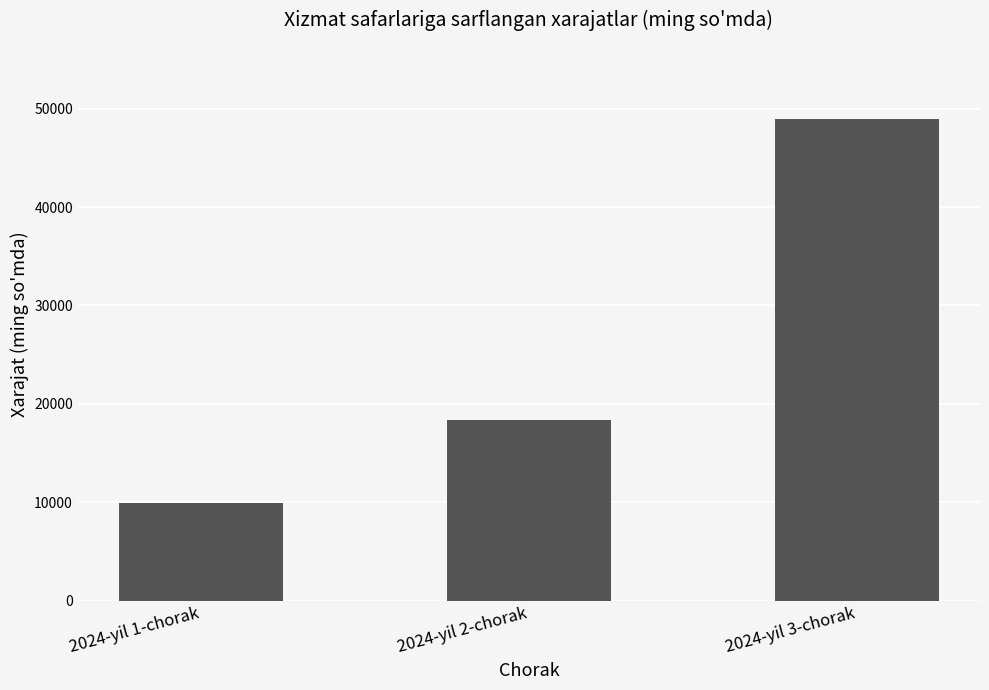

Rank the categories by value from highest to lowest.

2024-yil 3-chorak, 2024-yil 2-chorak, 2024-yil 1-chorak